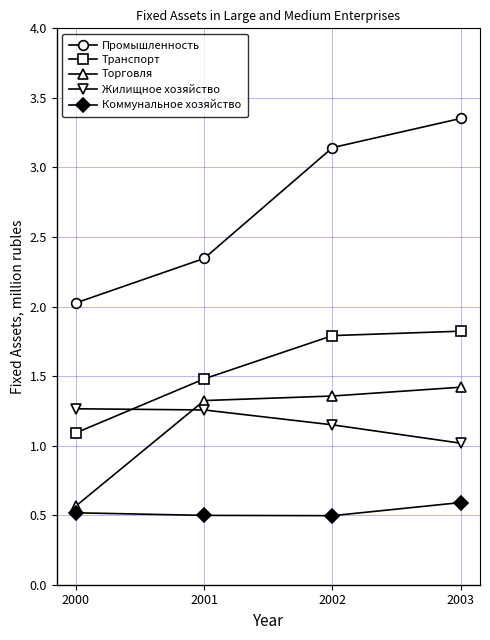

Is it true that Торговля equals 1.4 at 2003?

True